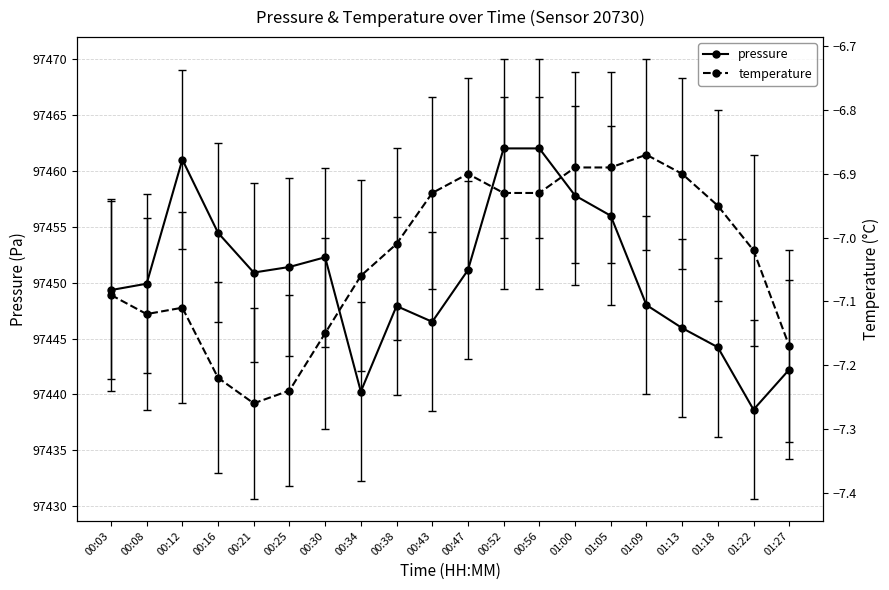

What is the label of the 13th point from the left?

00:56